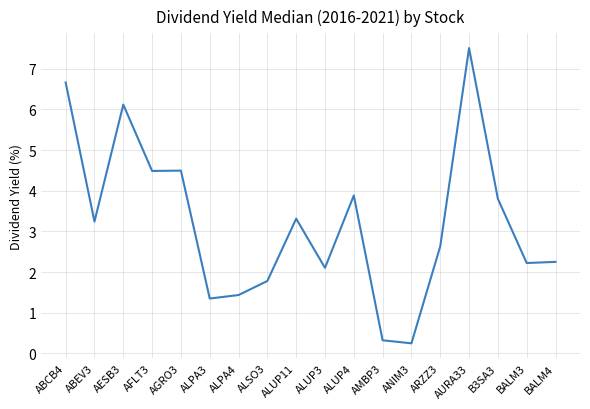

Where does the data first go above 3?

ABCB4